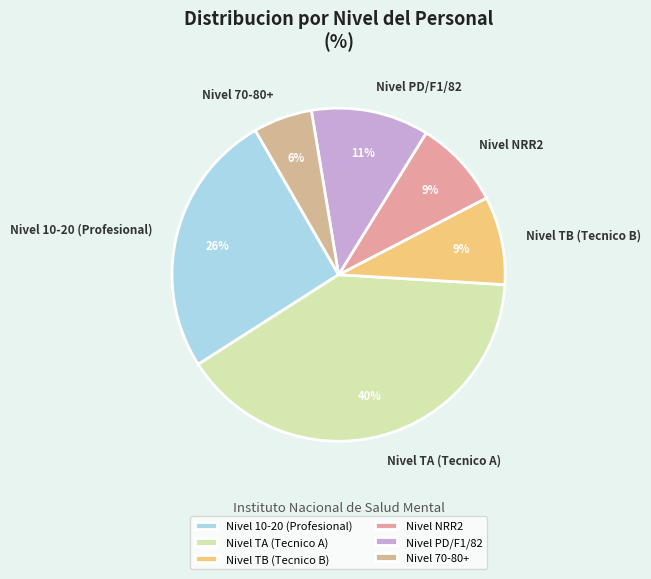

To the nearest percent, what is the difference between the Nivel 10-20 (Profesional) and Nivel TA (Tecnico A) slice percentages?

14%